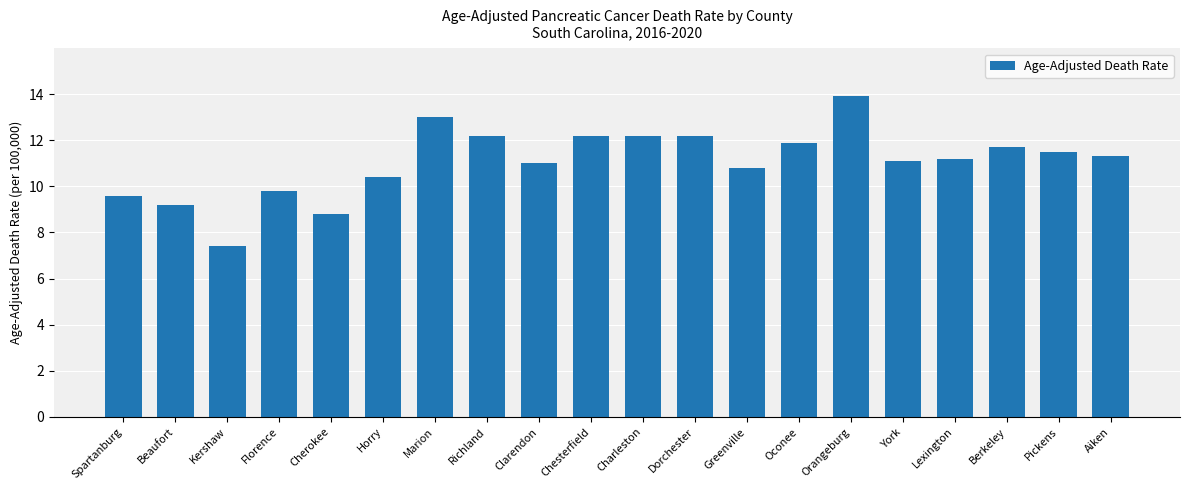

Reading left to right, extract all data points from this chart.

9.6	9.2	7.4	9.8	8.8	10.4	13.0	12.2	11.0	12.2	12.2	12.2	10.8	11.9	13.9	11.1	11.2	11.7	11.5	11.3